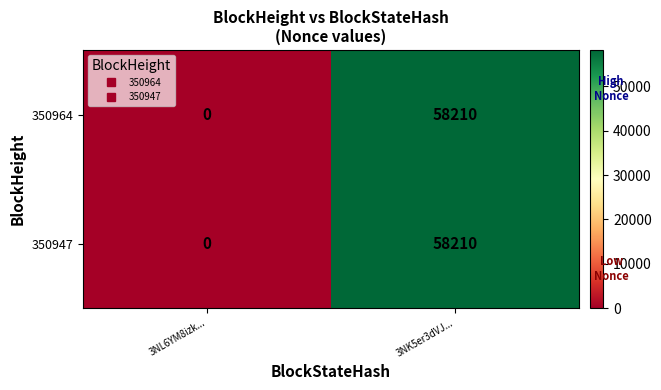

List the labels in order of 350947 value, largest first.

3NK5er3dVJ..., 3NL6YM8izk...